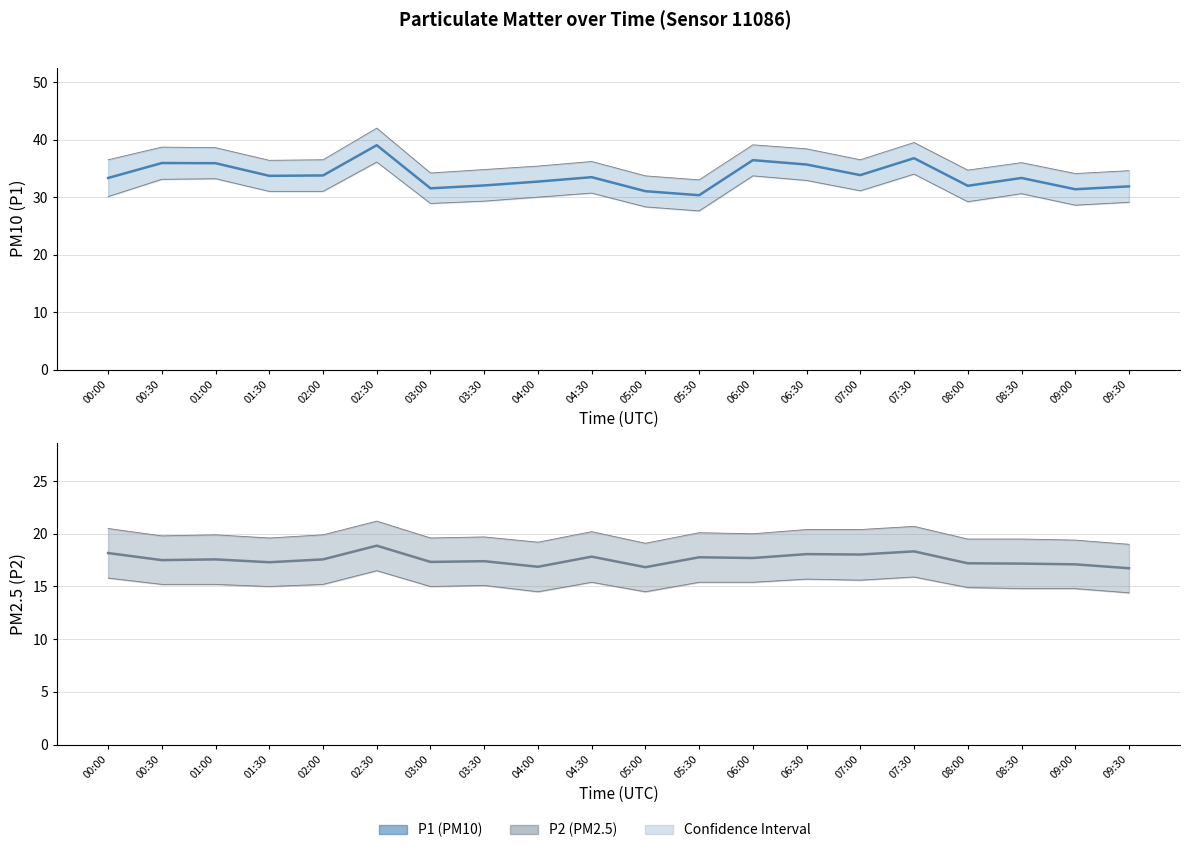

How many categories are shown in the chart?

20